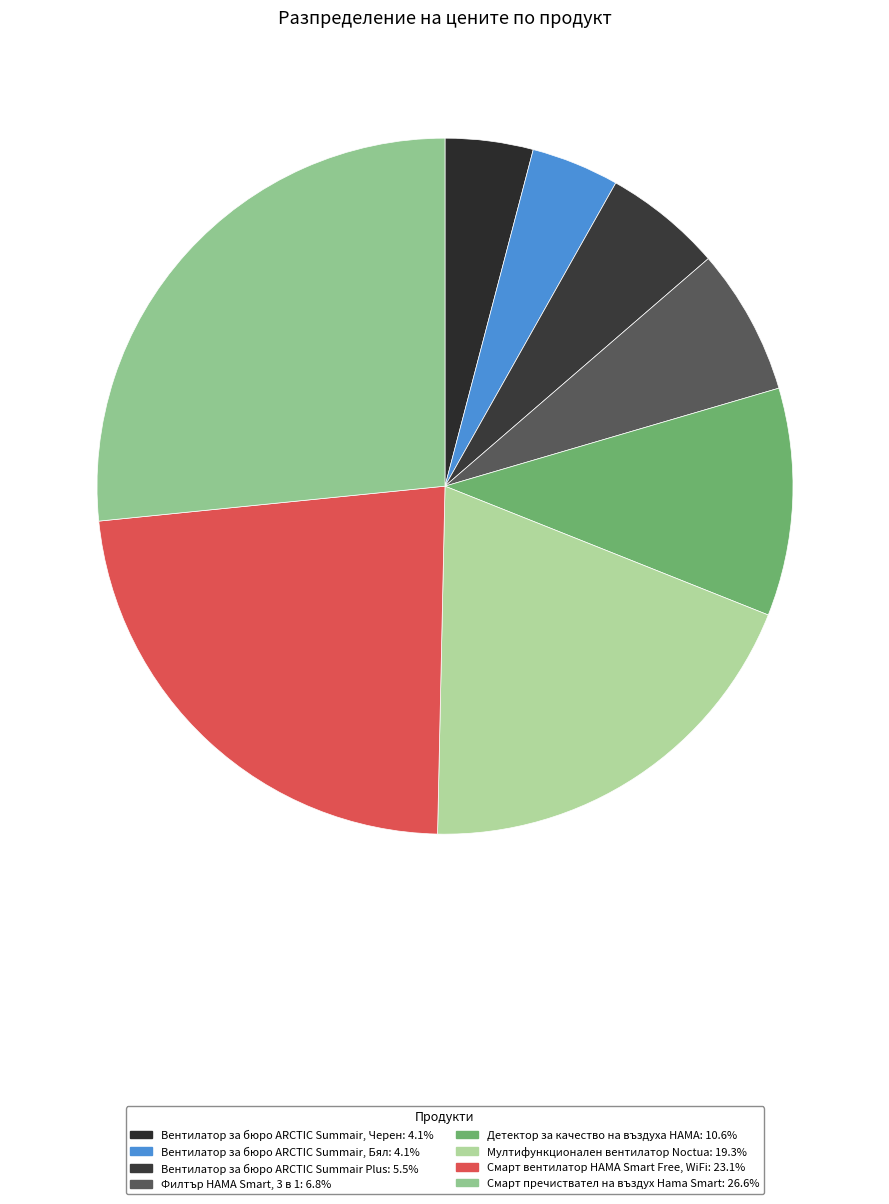

Approximately how many times larger is the value at Вентилатор за бюро ARCTIC Summair Plus compared to Смарт пречиствател на въздух Hama Smart?

0.2